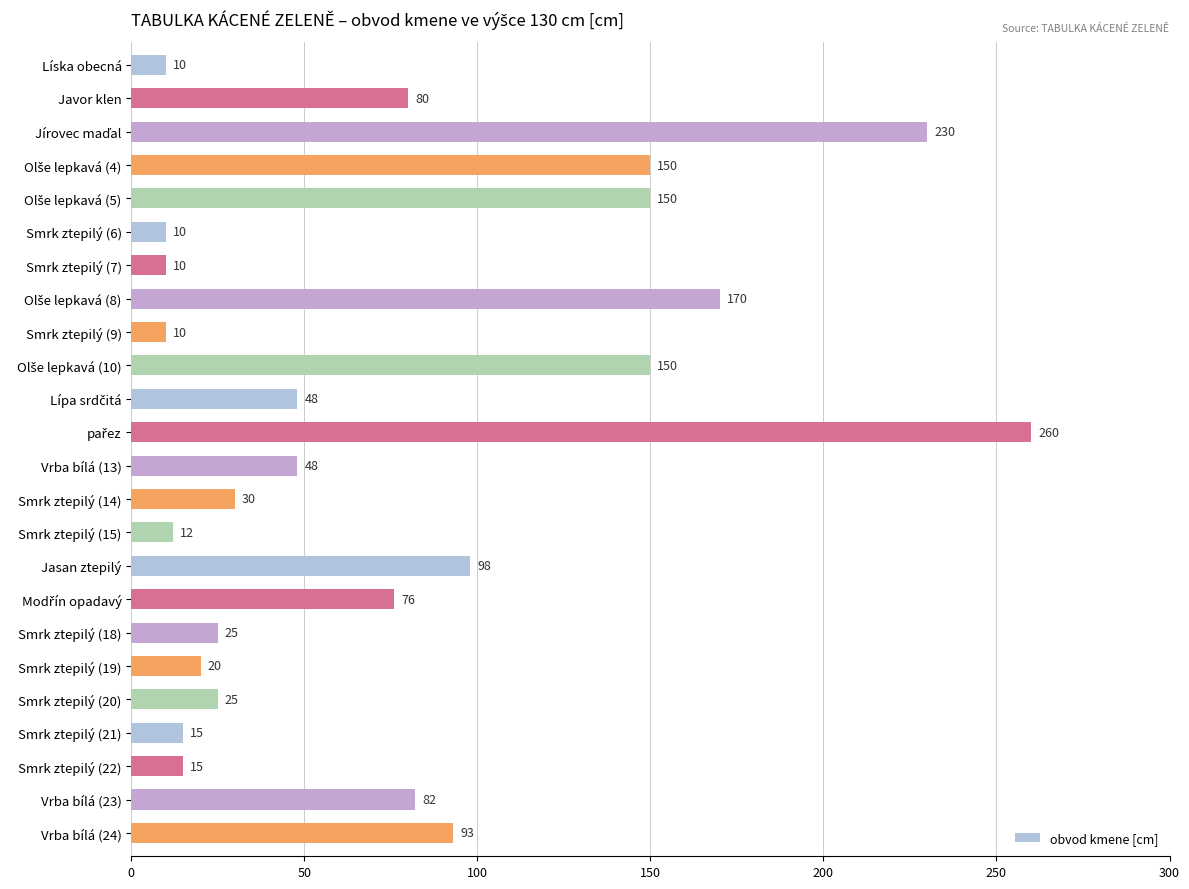

What is the value of the 2nd bar from the top?

80